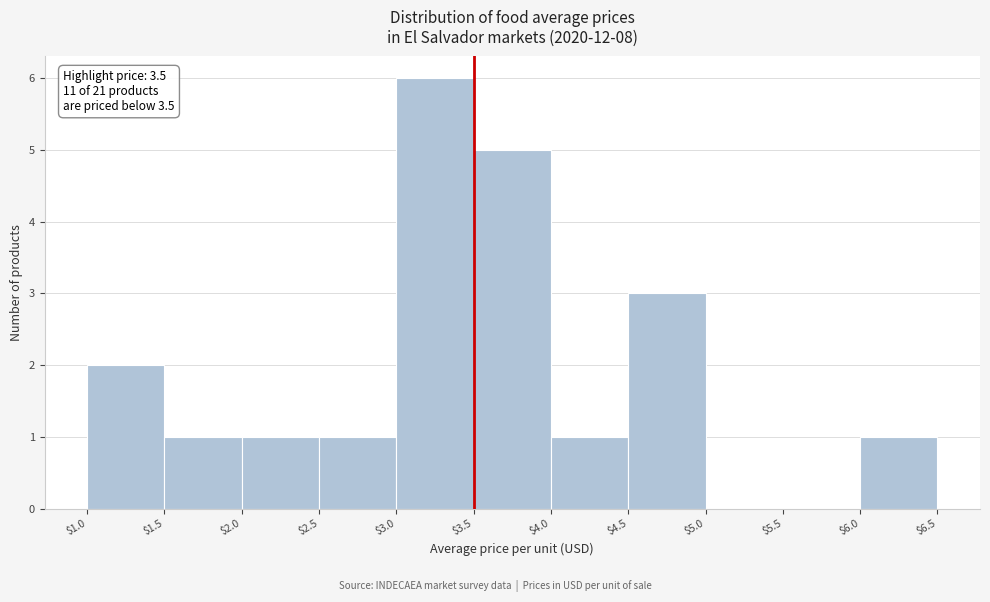

Over which range of the x-axis is the bar tallest?

$3.0 to $3.5